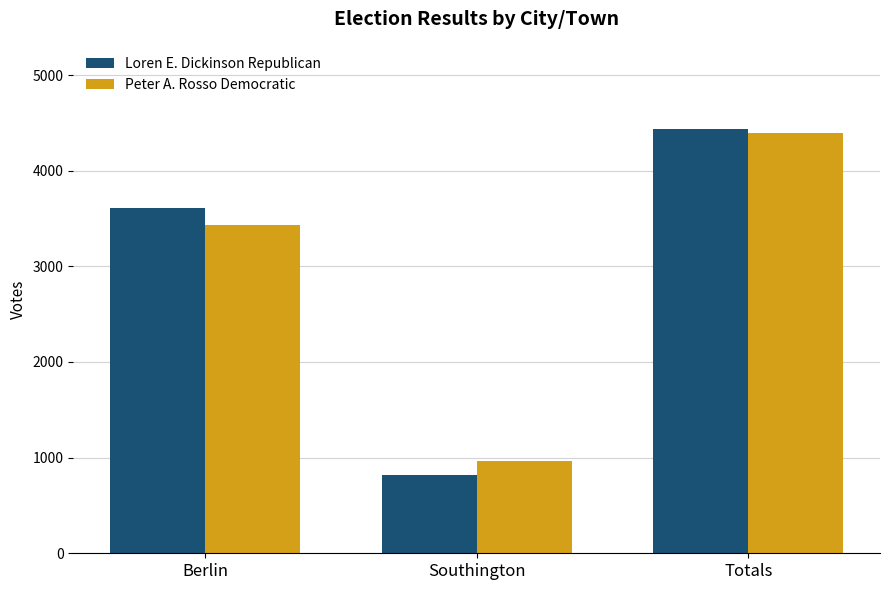

At which label is Peter A. Rosso Democratic closest to 2682?

Berlin